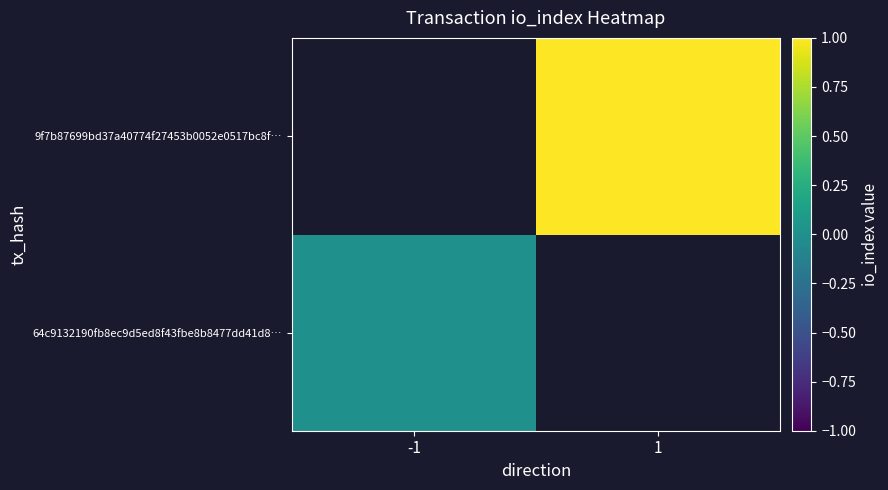

Is it true that 9f7b87699bd37a40774f27453b0052e0517bc8f… equals 1.0 at 1?

True